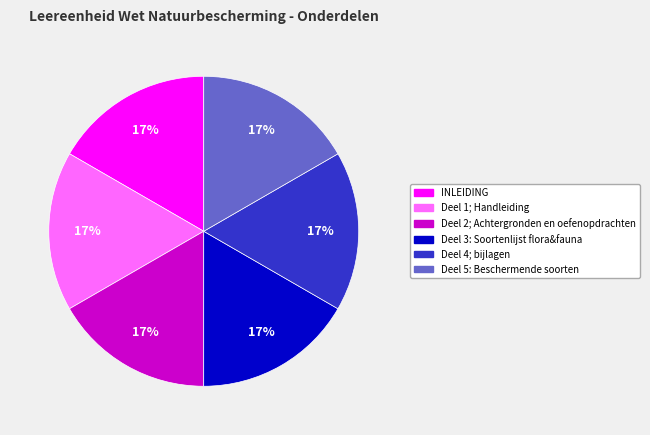

What is the ratio of the value at INLEIDING to the value at Deel 5: Beschermende soorten?

1.0